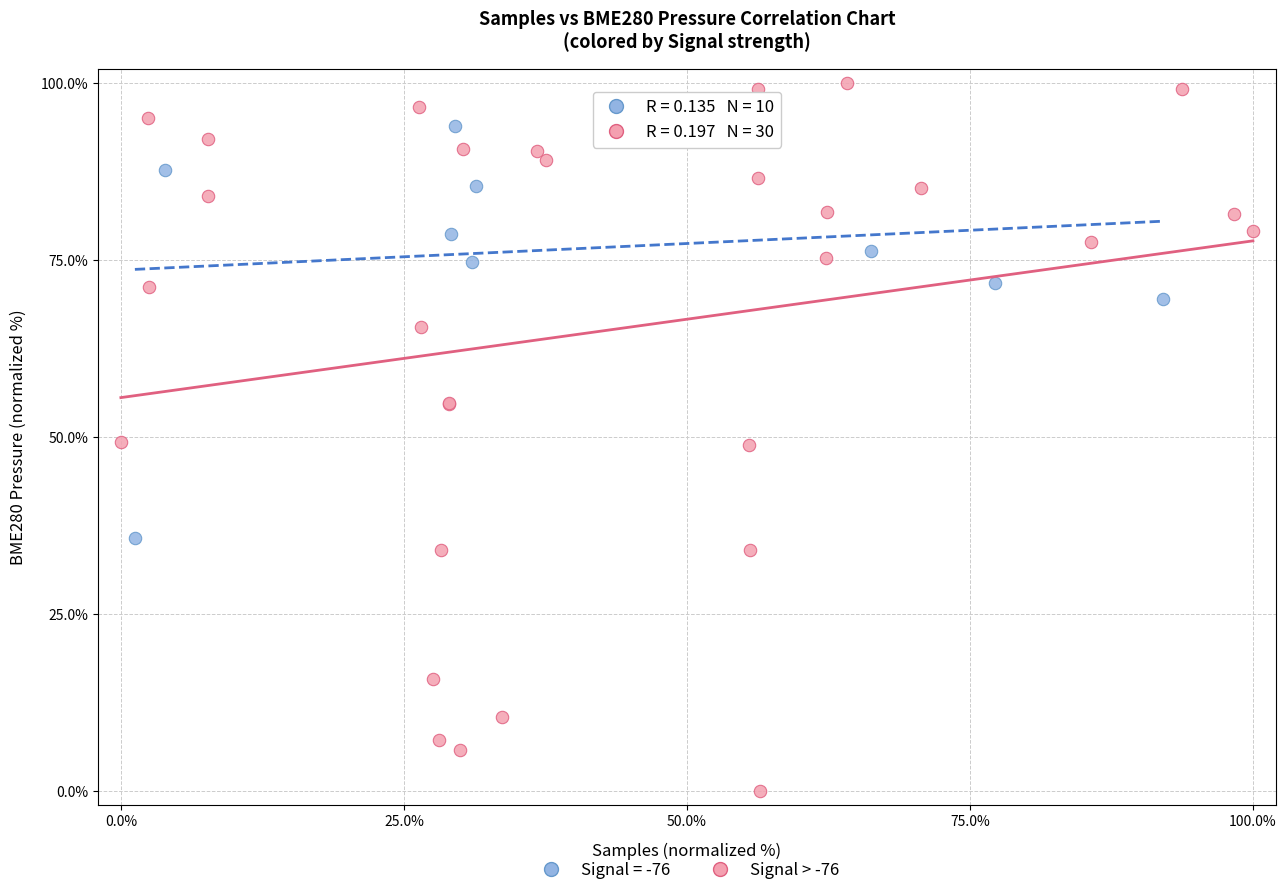

Which series reaches the minimum Y coordinate?

Signal > -76